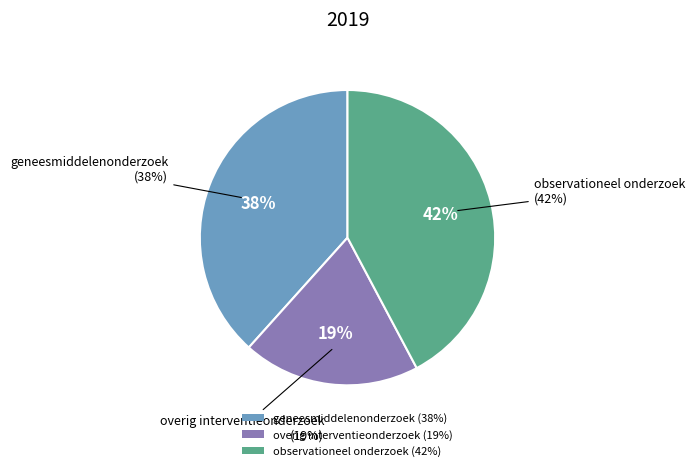

How many segments does this pie chart have?

3